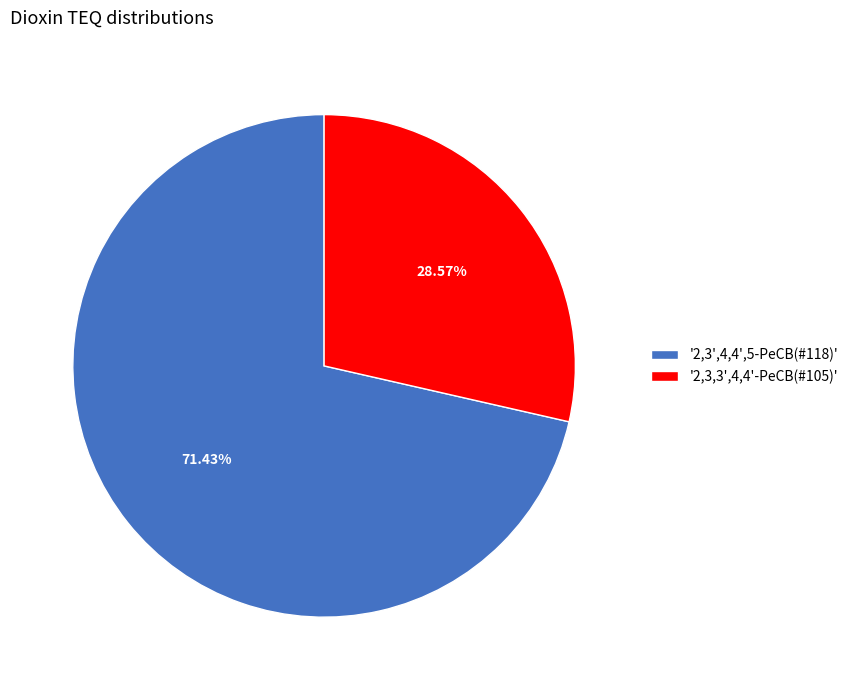

Which category has the smallest portion of the pie?

'2,3,3',4,4'-PeCB(#105)'